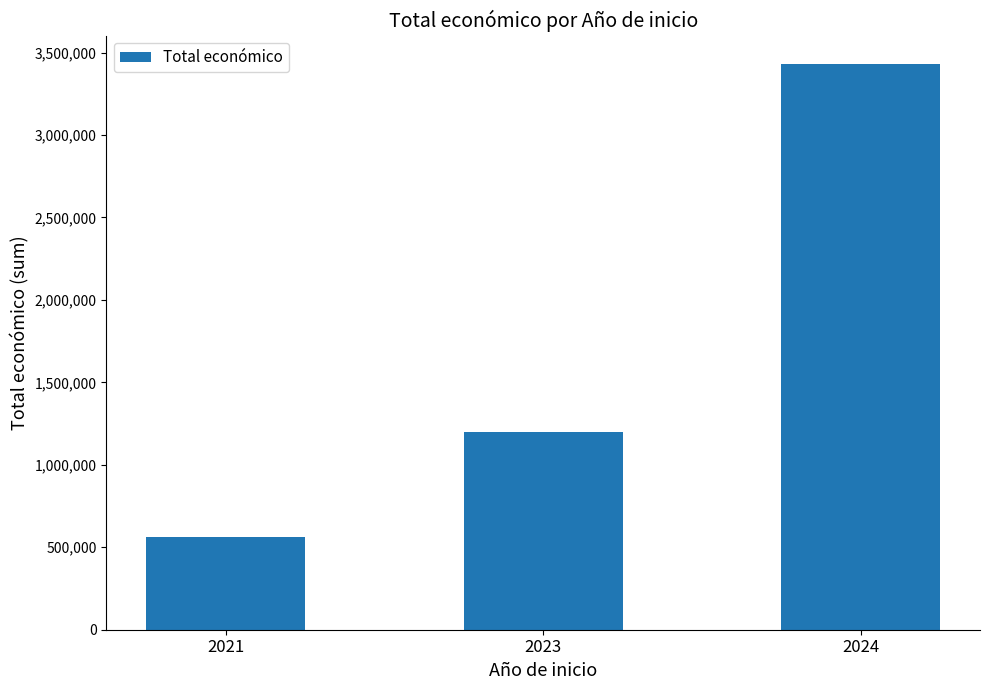

How many values are between 564758 and 3431497?

3